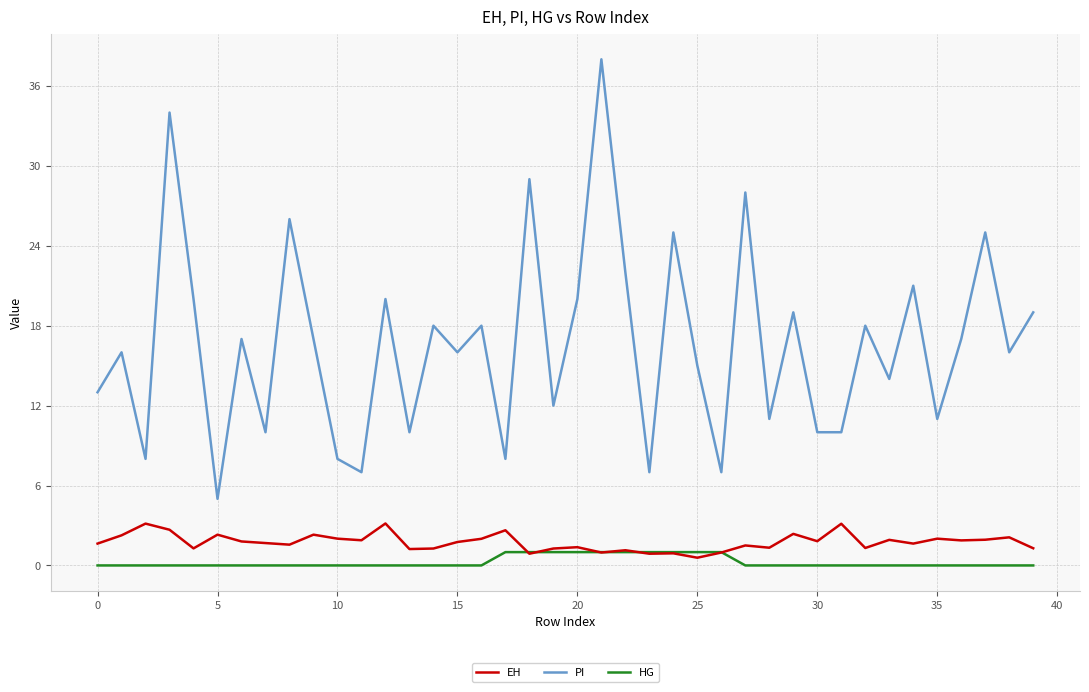

Does the chart display data point markers on the line(s)?

No